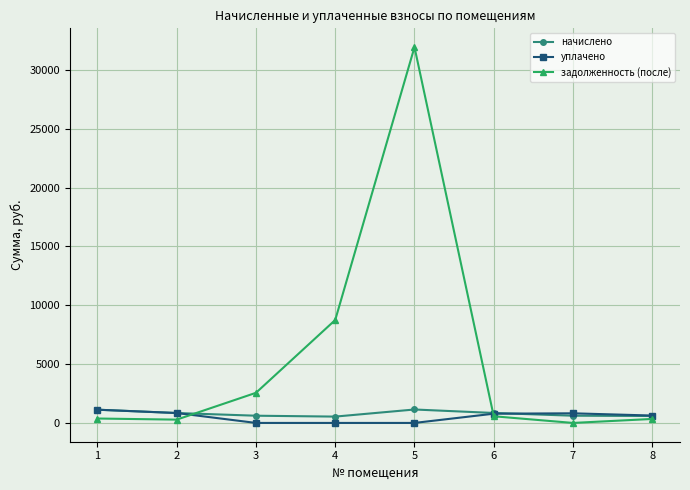

Count the number of categories in the chart.

8